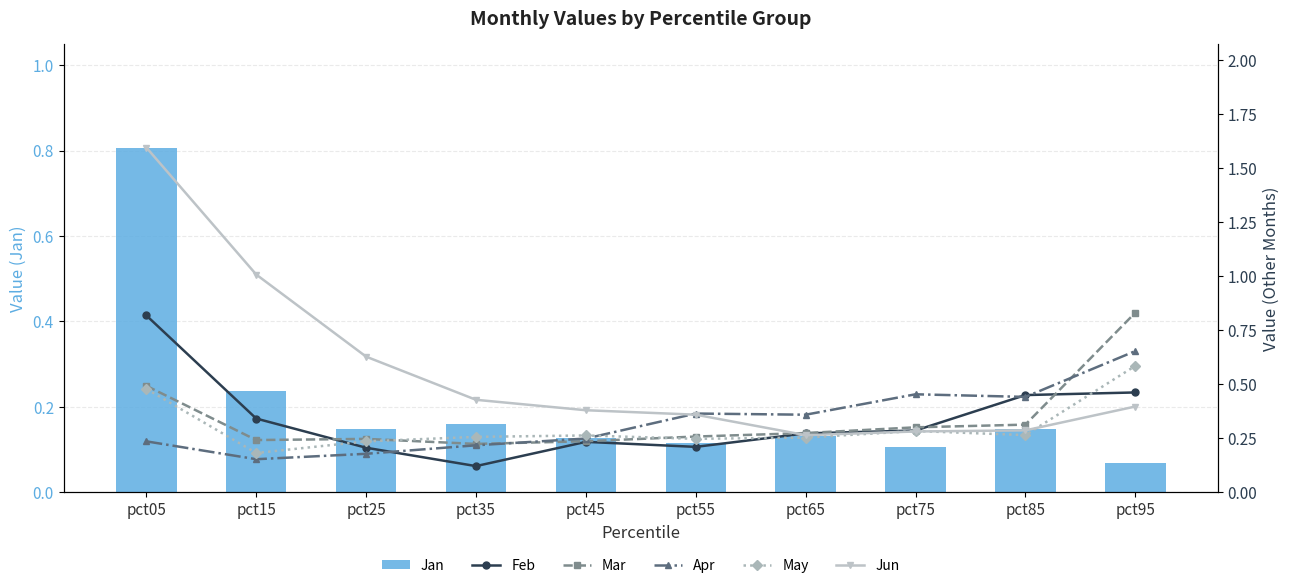

What is the maximum value for May?

0.6